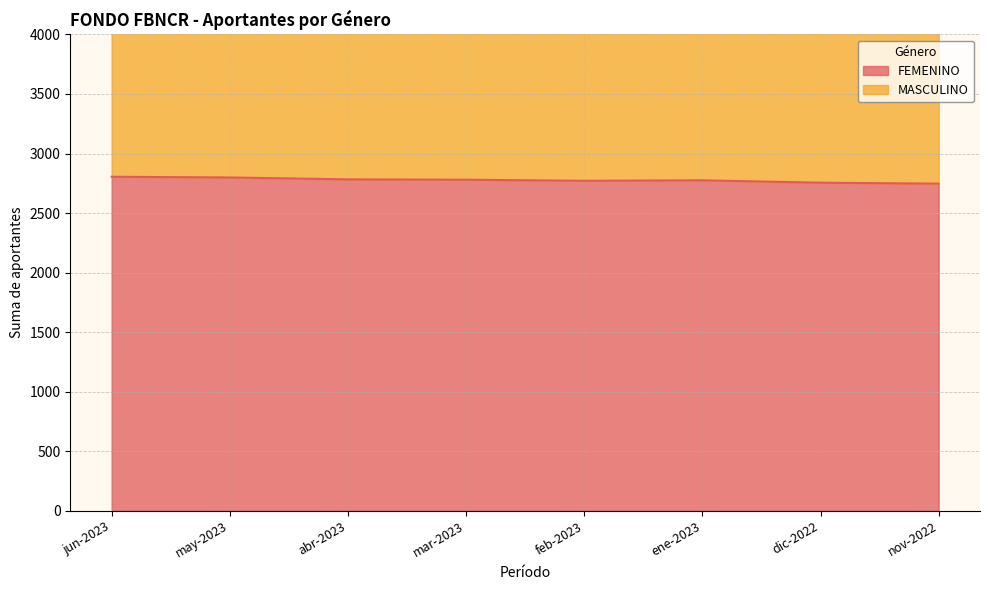

Reading left to right, transcribe all the data shown in this chart.

jun-2023=2805	may-2023=2799	abr-2023=2783	mar-2023=2780	feb-2023=2771	ene-2023=2775	dic-2022=2755	nov-2022=2747